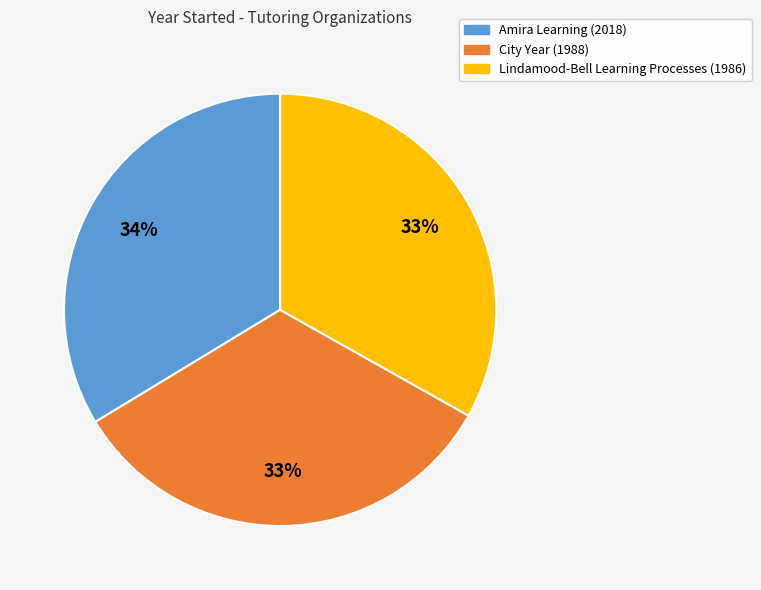

How many segments does this pie chart have?

3